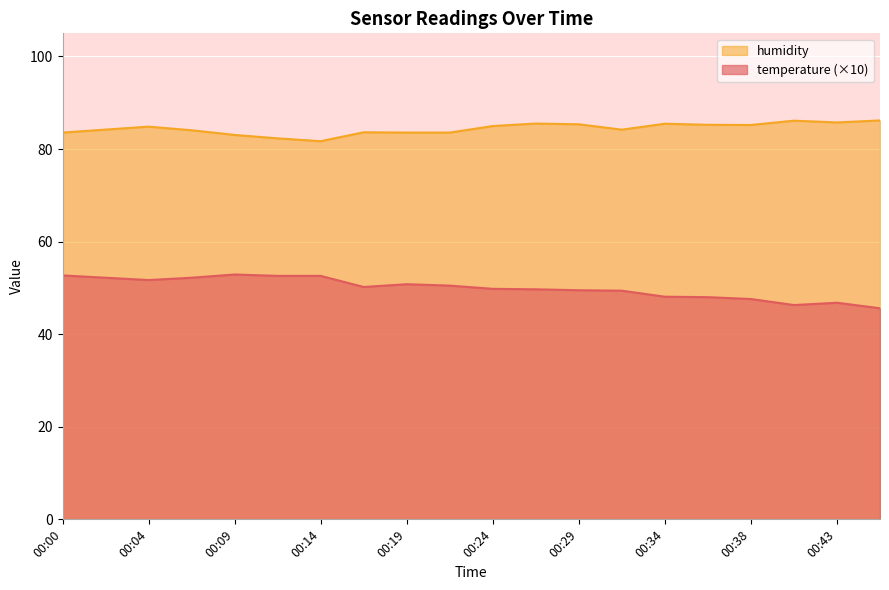

In humidity, how many points are lower than both neighbors (excluding endpoints)?

4